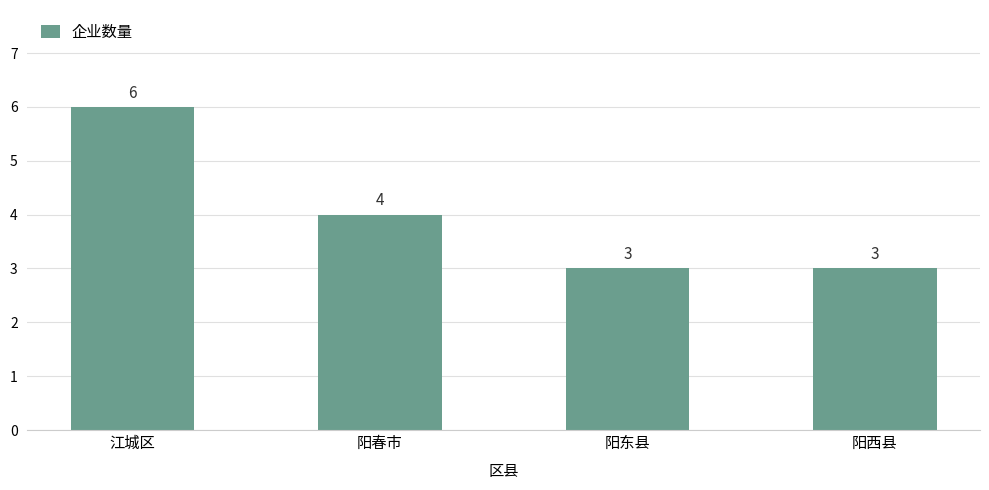

The value at 阳东县 is 5. True or false?

False